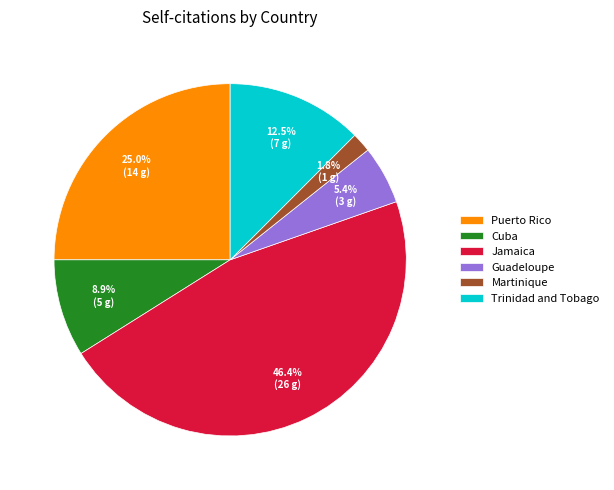

To the nearest percent, what is the difference between the largest and smallest slice percentages?

45%